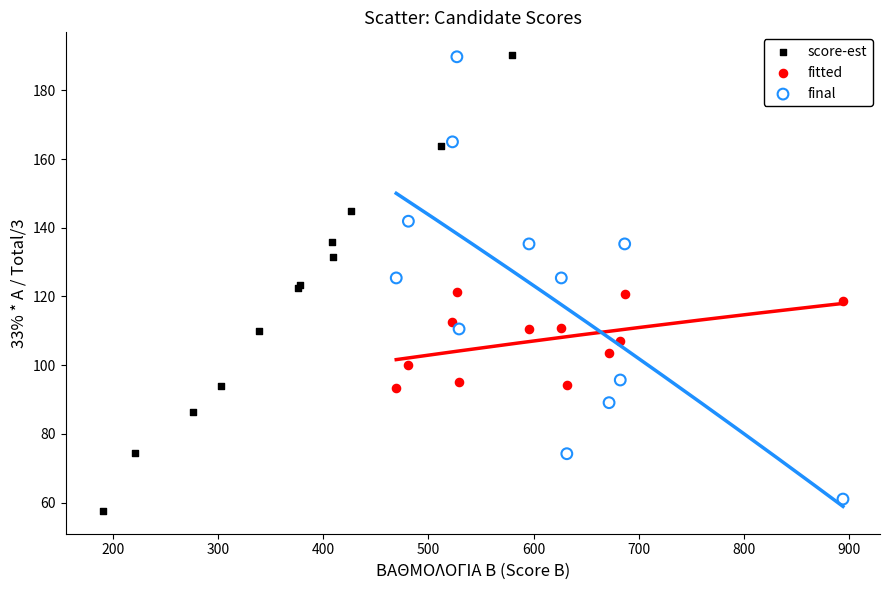

Which series has the largest Y range (max minus min)?

score-est